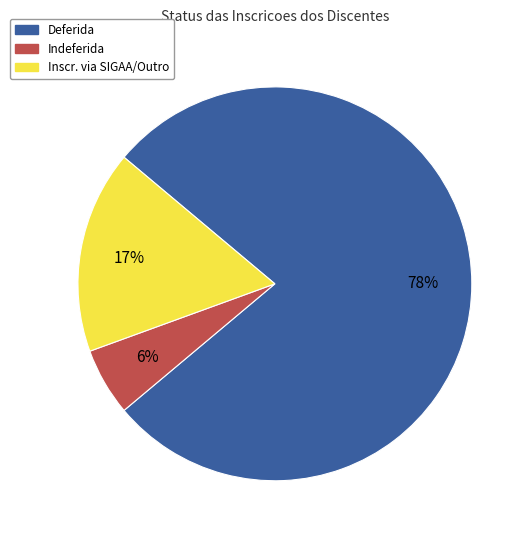

Count the number of slices in the pie.

3